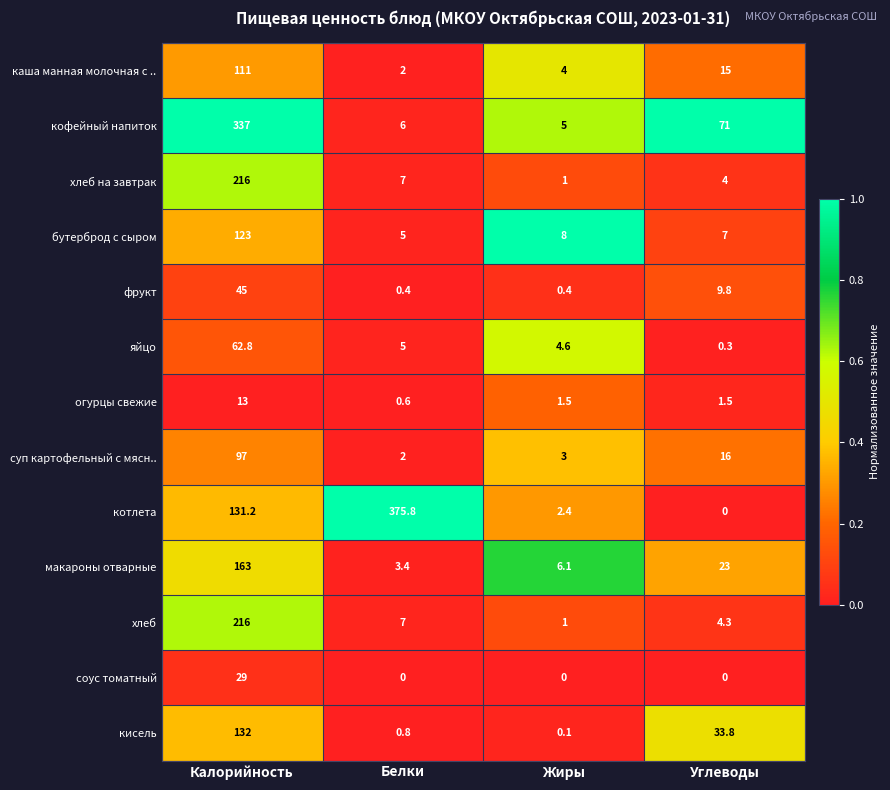

Which series has the largest range (max minus min)?

котлета